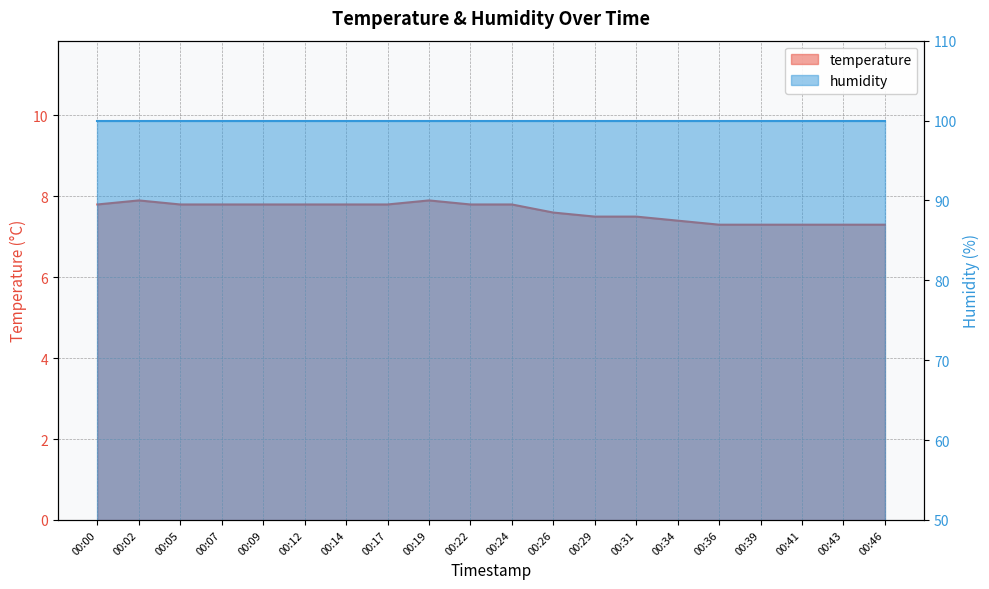

List the labels in order of value, largest first.

00:02, 00:19, 00:00, 00:05, 00:07, 00:09, 00:12, 00:14, 00:17, 00:22, 00:24, 00:26, 00:29, 00:31, 00:34, 00:36, 00:39, 00:41, 00:43, 00:46